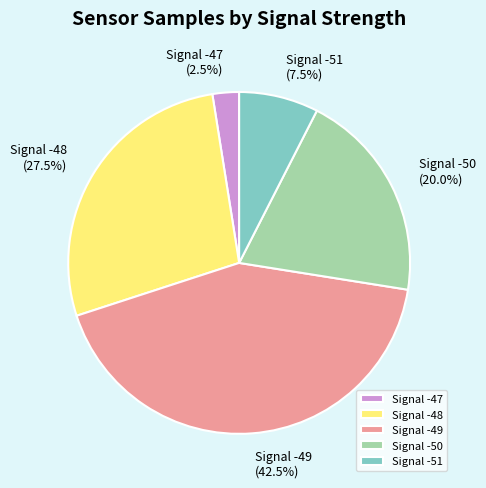

How many slices are in this pie chart?

5